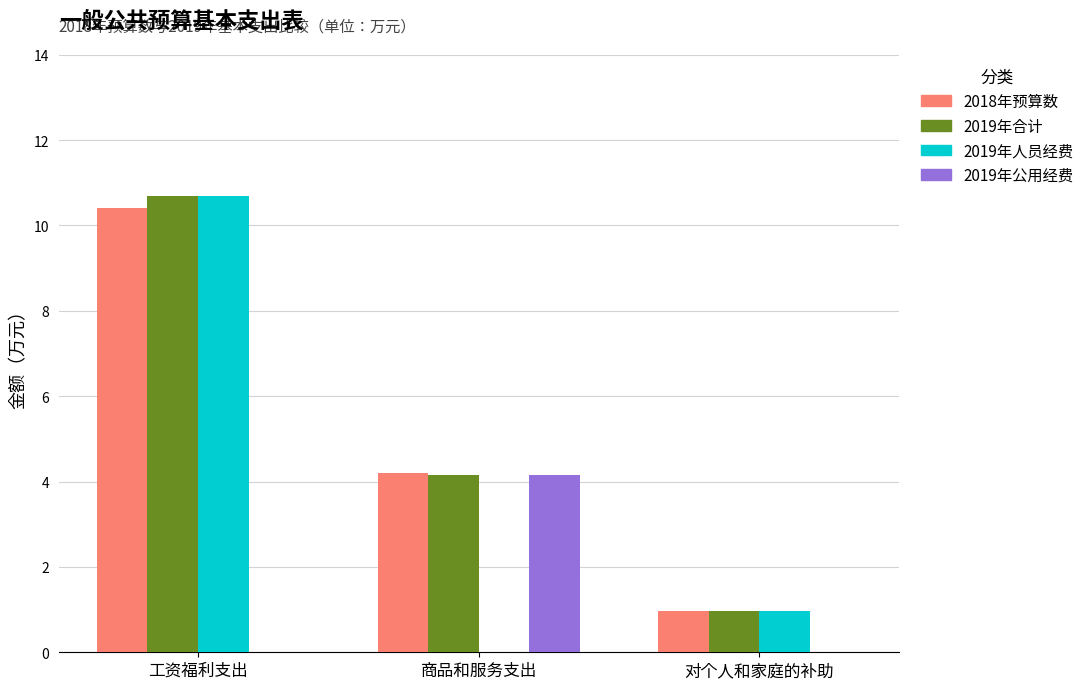

True or false: 2019年合计 has a value of 1.4 at 对个人和家庭的补助.

False